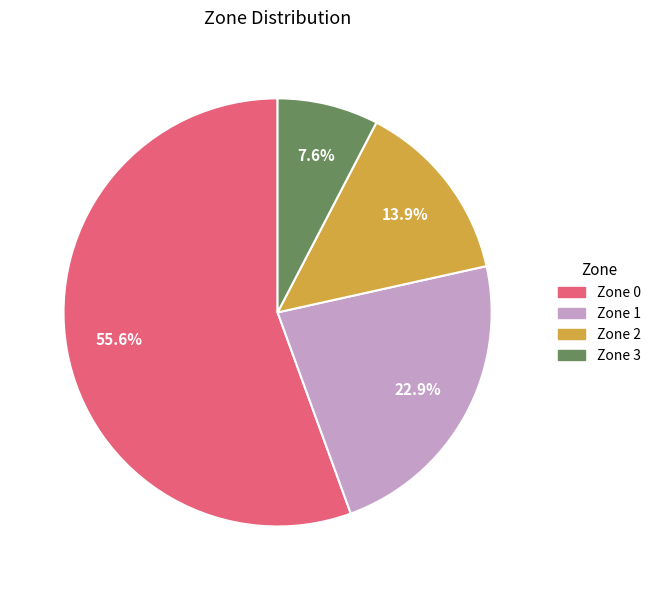

To the nearest percent, what portion does Zone 1 represent?

23%